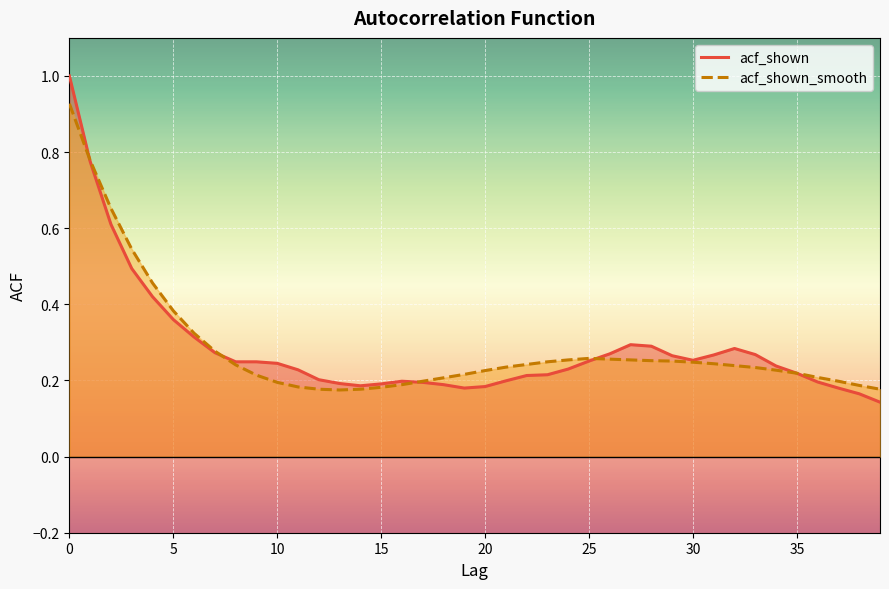

How many interior local peaks does the acf_shown series have?

3